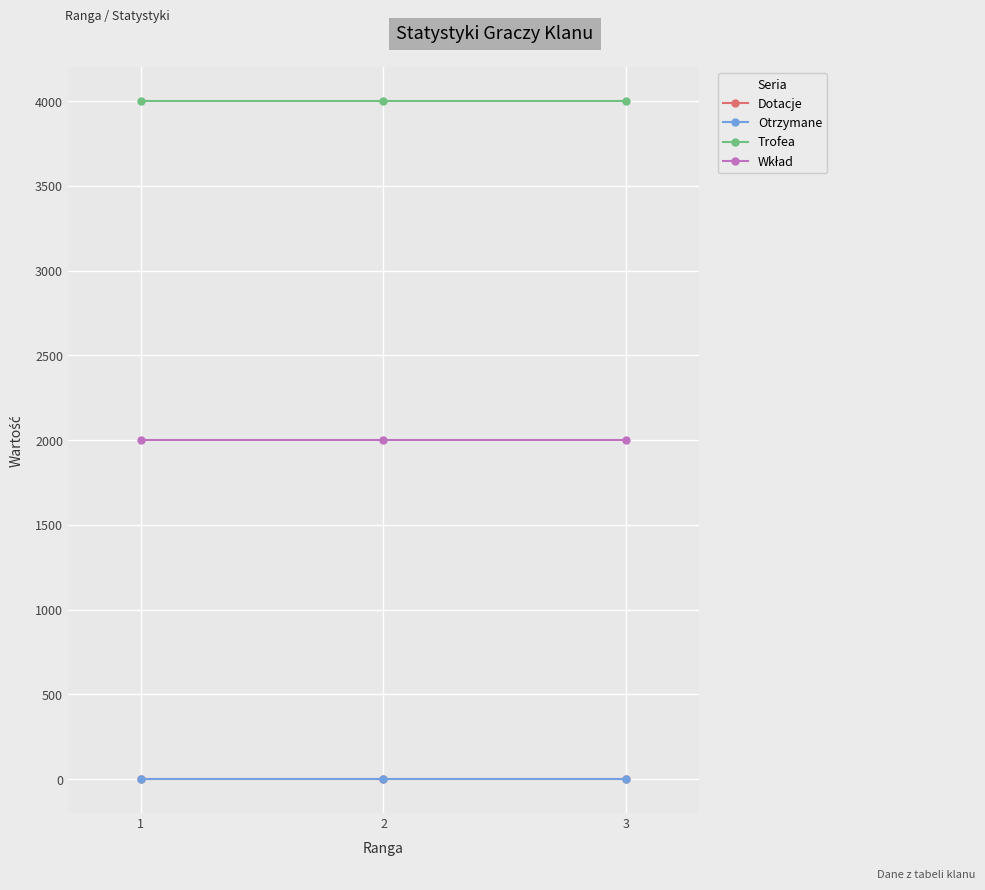

The Dotacje series shows 0 at 2. True or false?

True